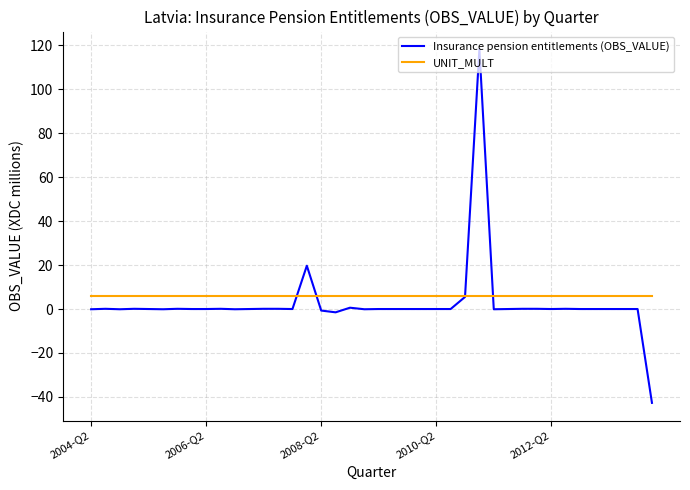

Rank the series by their maximum value, from highest to lowest.

Insurance pension entitlements (OBS_VALUE), UNIT_MULT